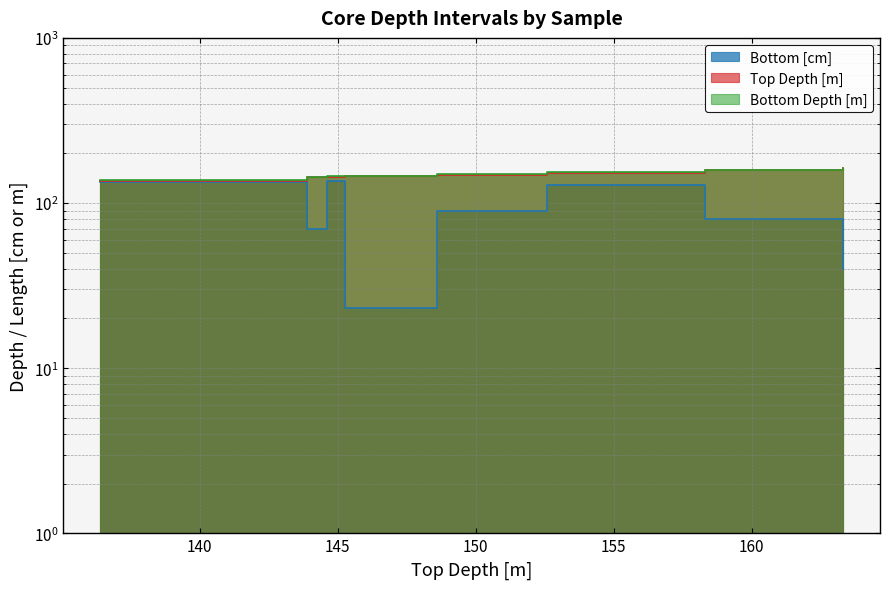

At how many categories does at least one series exceed 36?

8